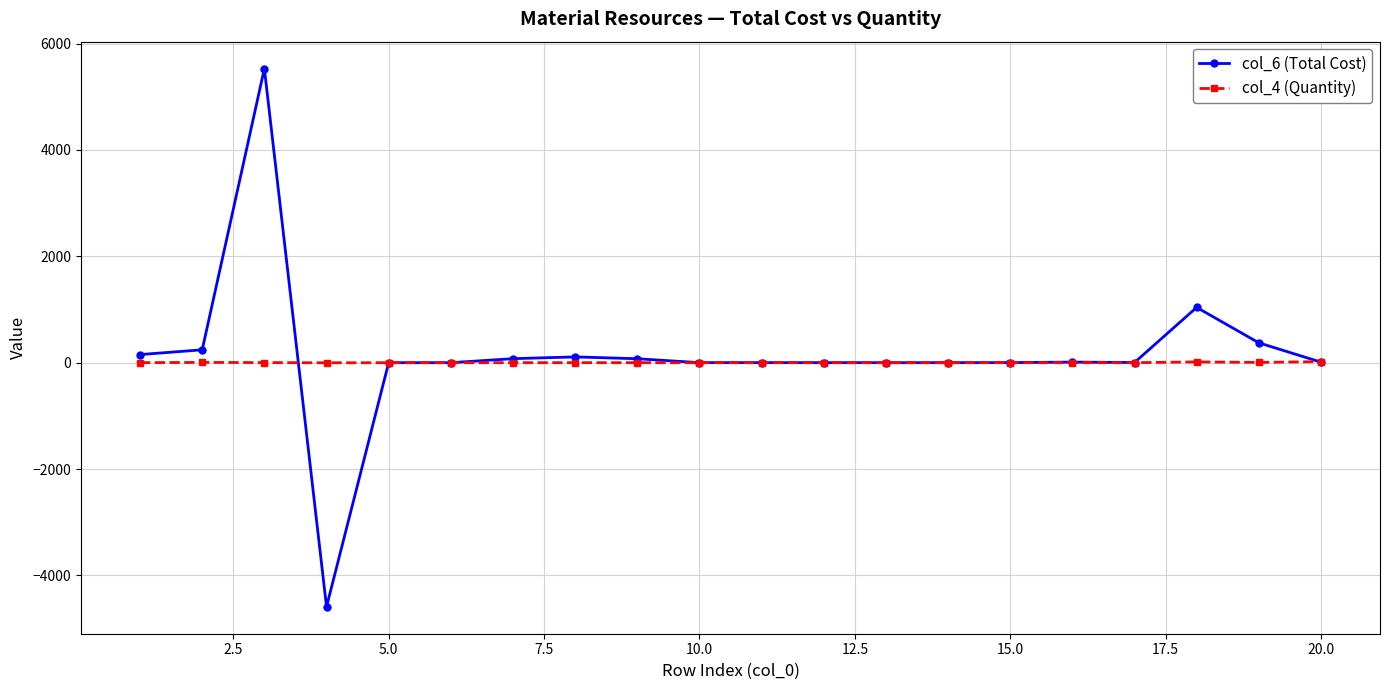

Rank the series by their maximum value, from lowest to highest.

col_4 (Quantity), col_6 (Total Cost)